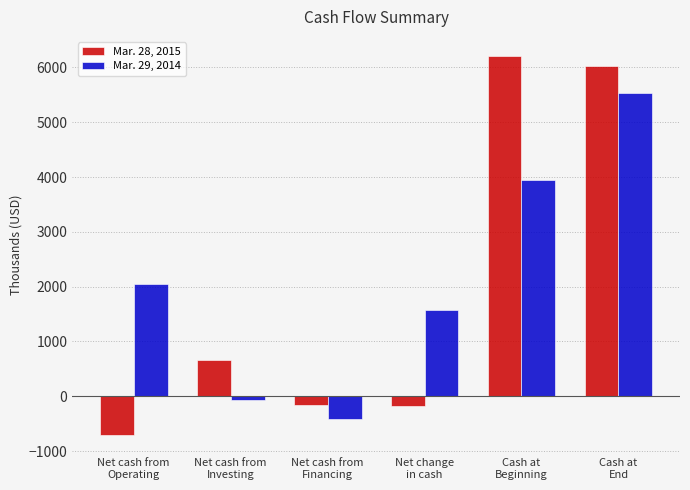

Is it true that Mar. 29, 2014 equals 1575 at Net change
in cash?

True